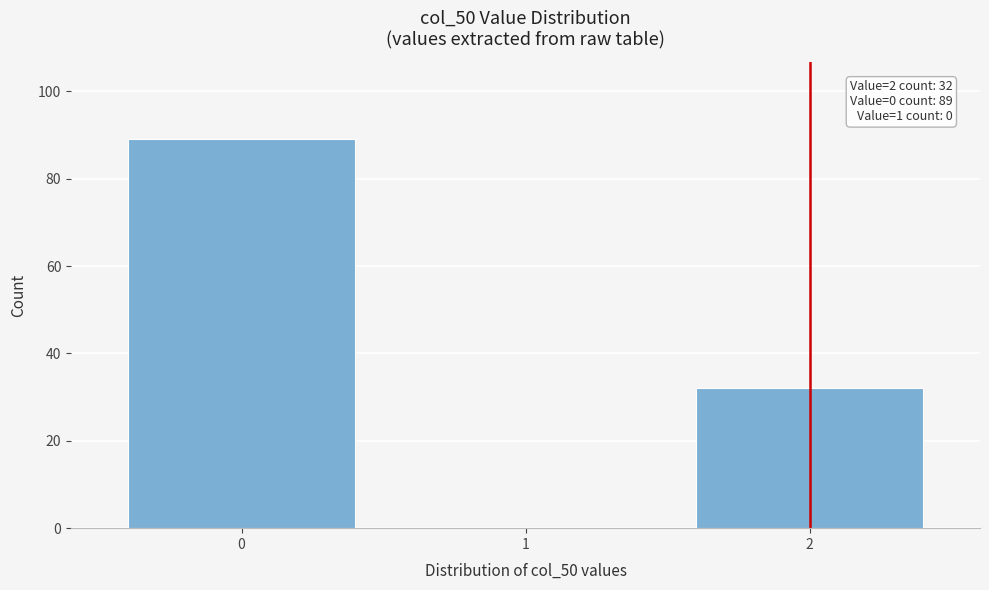

Reading left to right, extract all data points from this chart.

0=89	1=0	2=32